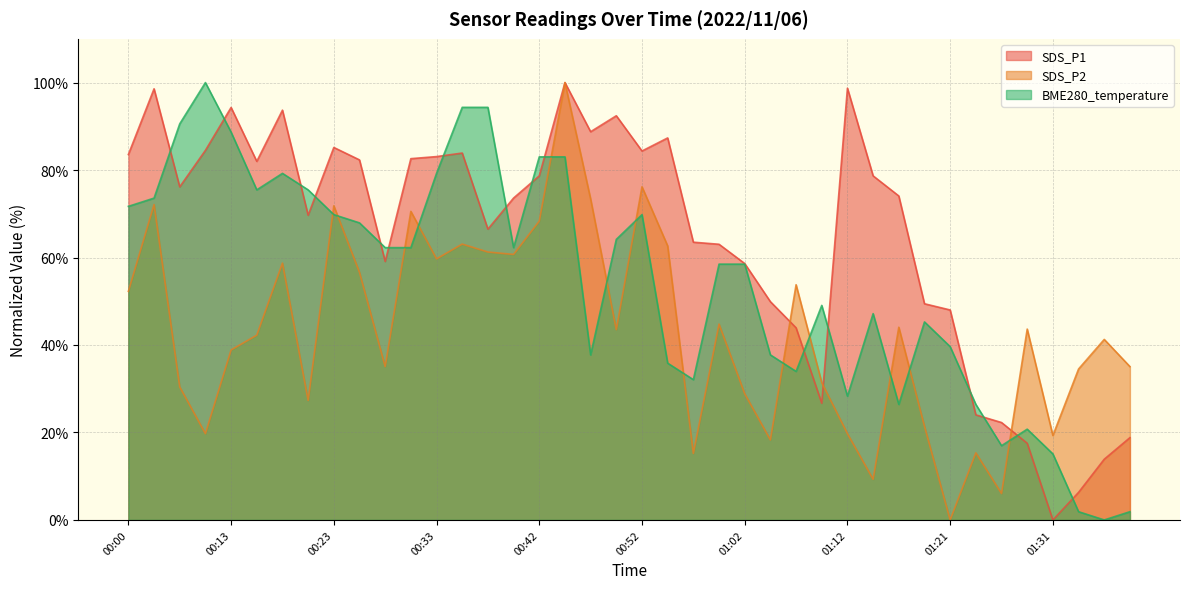

What is the difference between the SDS_P1 values at 00:00 and 01:24?

59.5